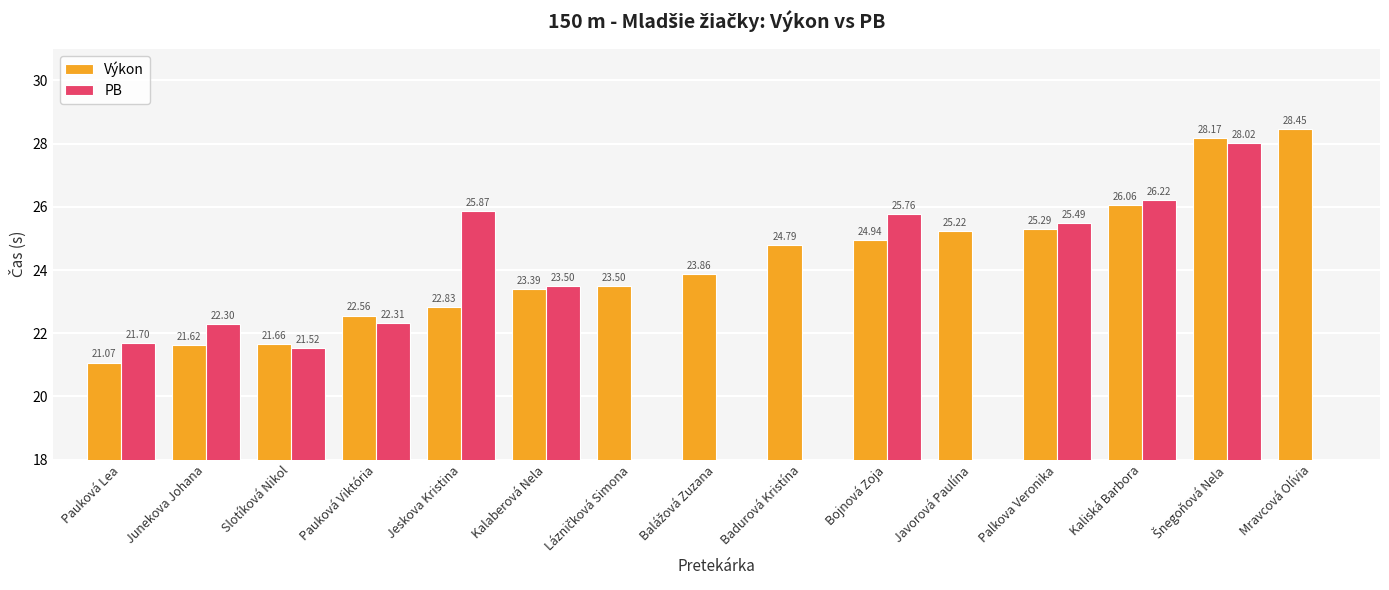

At which label is Výkon closest to 24?

Balážová Zuzana